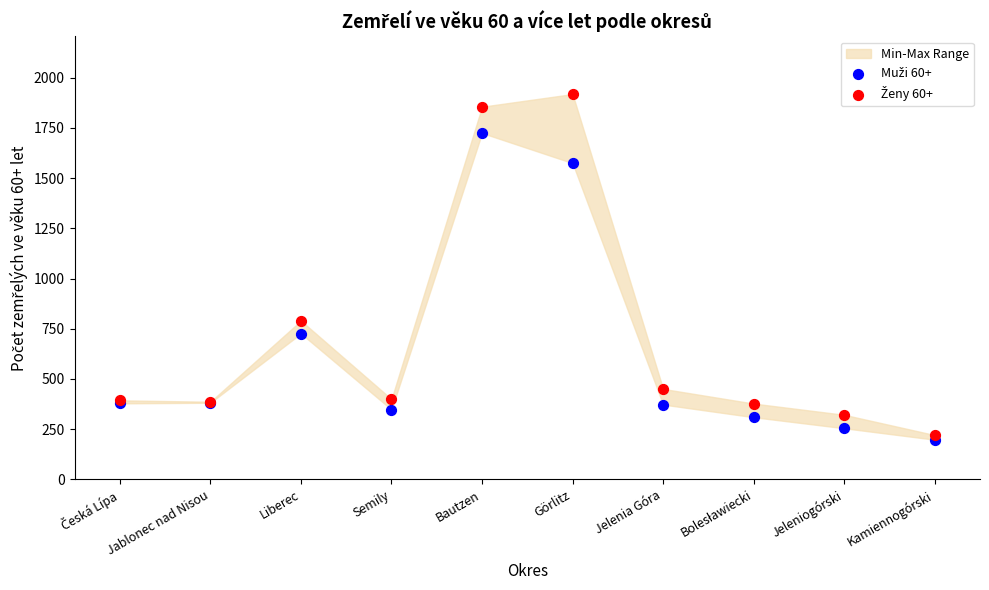

Across all series, what Y value is closest to 1058?

790